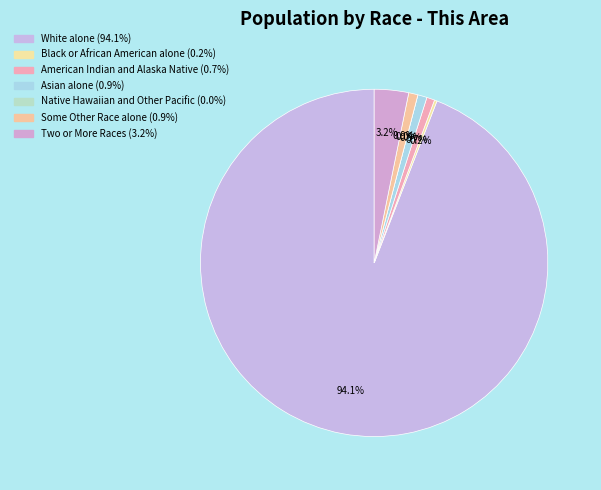

What is the smallest slice in the pie chart?

Native Hawaiian and Other Pacific